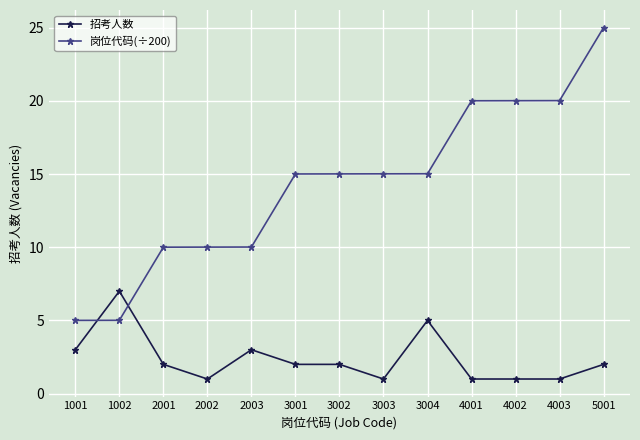

Does the chart have visible grid lines?

Yes